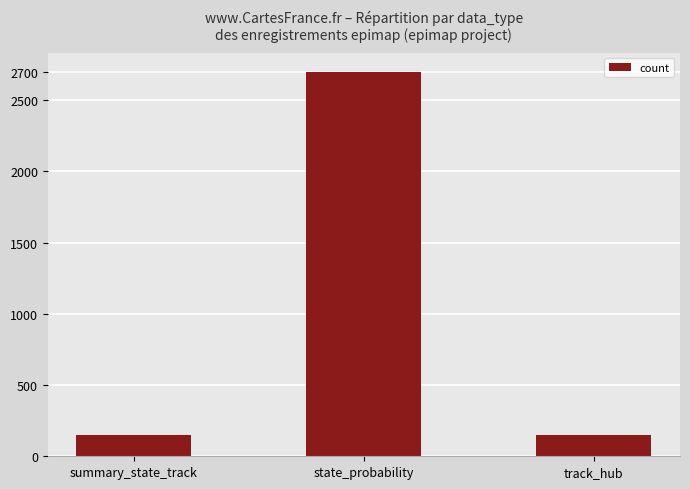

What is the maximum value shown in the chart?

2700